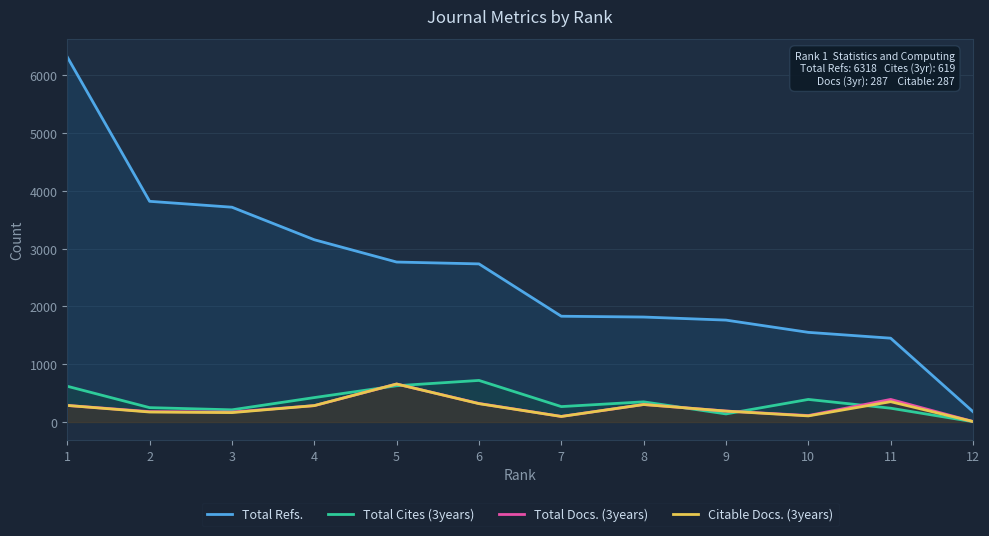

What is the value of the Total Docs. (3years) point at the 7th from the left?

97